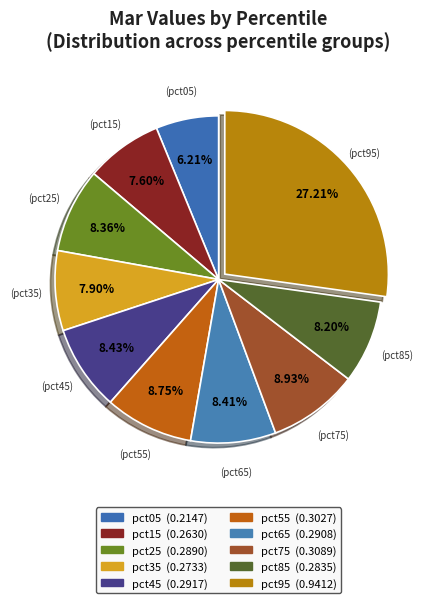

Do pct35 and pct95 together represent more than half of the pie?

No